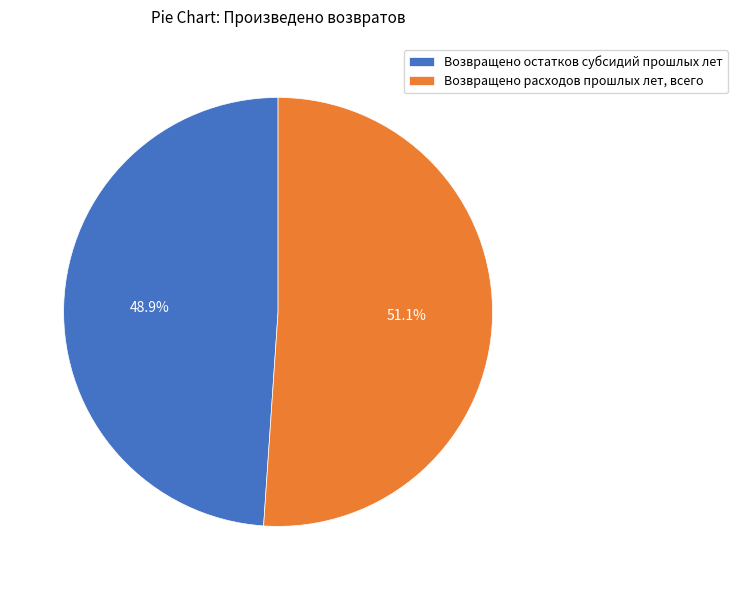

What is the largest slice in the pie chart?

Возвращено расходов прошлых лет, всего